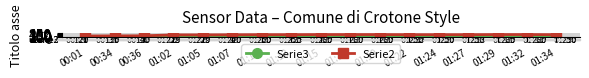

Rank the series at 01:07 from highest to lowest value.

Serie2, Serie3